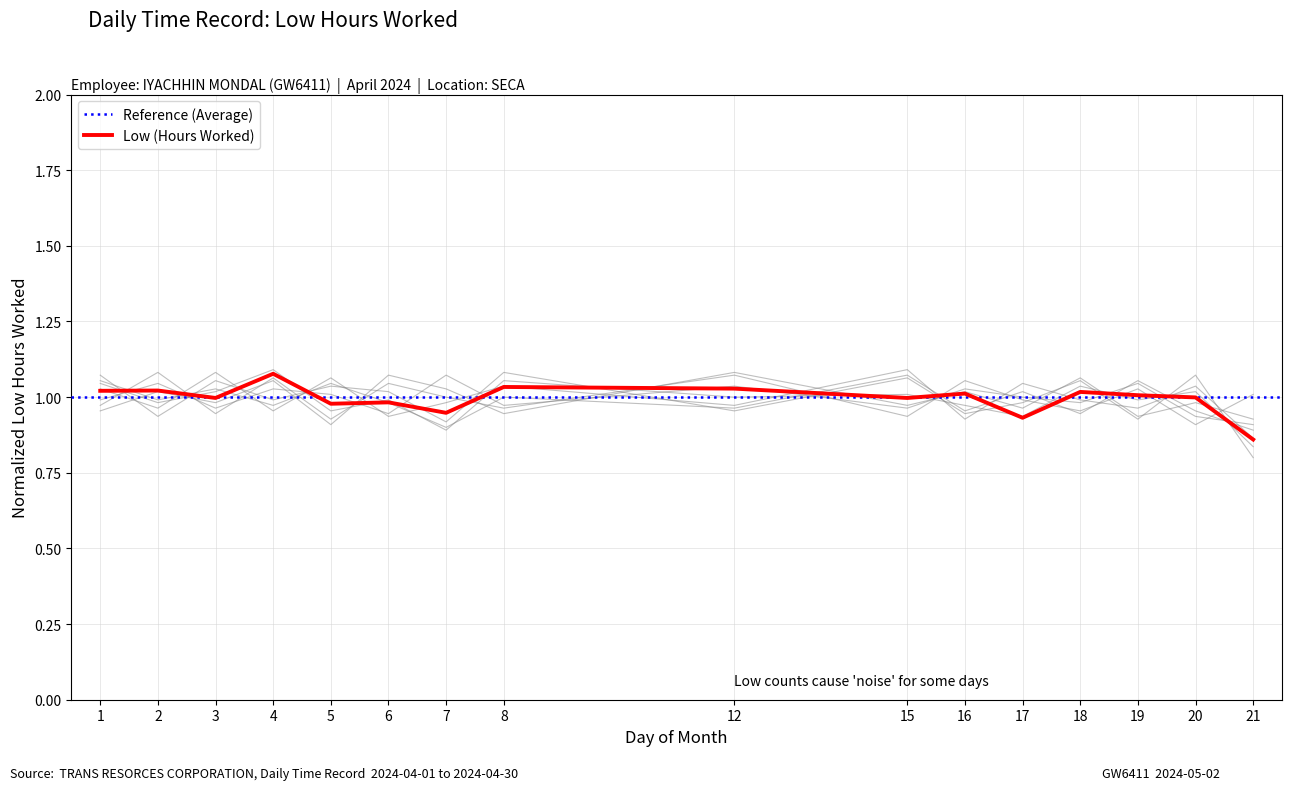

Rank the categories by value from highest to lowest.

4, 8, 12, 2, 1, 18, 16, 19, 20, 3, 15, 6, 5, 7, 17, 21